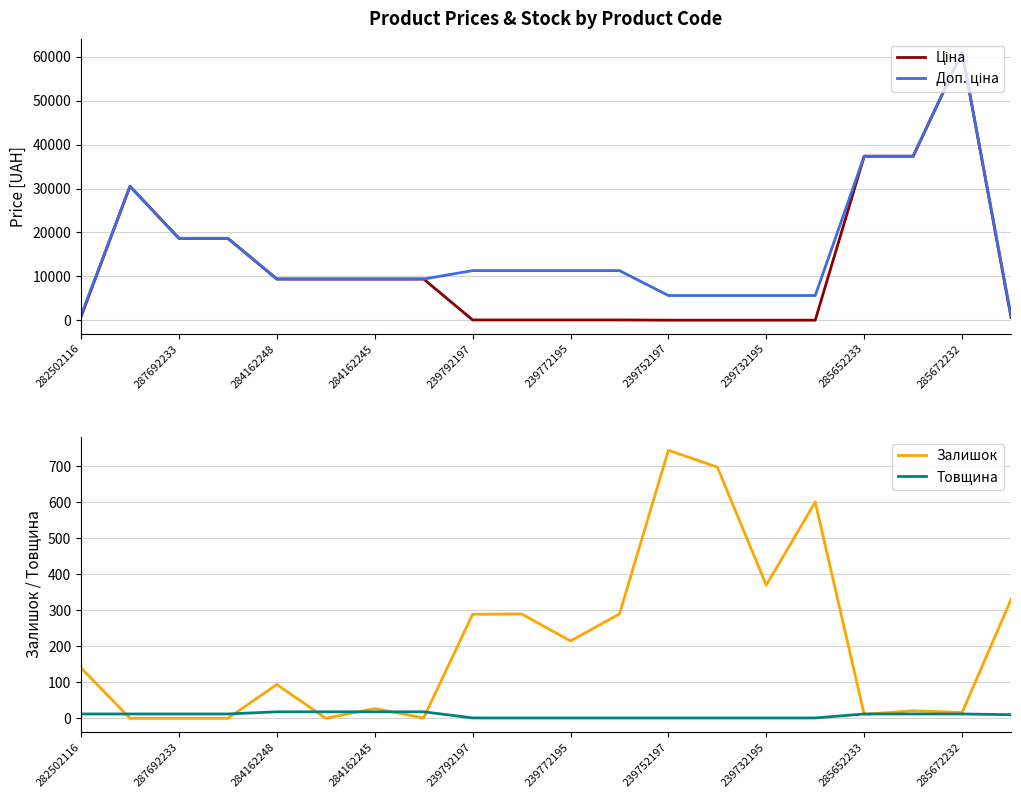

Reading left to right, what are all the values shown in this chart?

Ціна: 813.0	30512.3	18671.5	18671.5	9416.9	9416.9	9416.9	9416.9	113.3	113.3	113.3	113.3	56.7	56.7	56.7	56.7	37343.0	37343.0	61024.7	689.1
Доп. ціна: 1101.8	30512.3	18671.5	18671.5	9416.9	9416.9	9416.9	9416.9	11334.0	11334.0	11334.0	11334.0	5667.0	5667.0	5667.0	5667.0	37343.0	37343.0	61024.7	1017.8
Залишок: 140.0	0.0	0.0	0.0	94.0	0.0	27.0	1.0	289.0	290.0	215.0	290.0	745.0	698.0	370.0	601.0	11.0	21.0	16.0	330.0
Товщина: 12.0	12.0	12.0	12.0	18.0	18.0	18.0	18.0	1.0	1.0	1.0	1.0	1.0	1.0	1.0	1.0	12.0	12.0	12.0	10.0